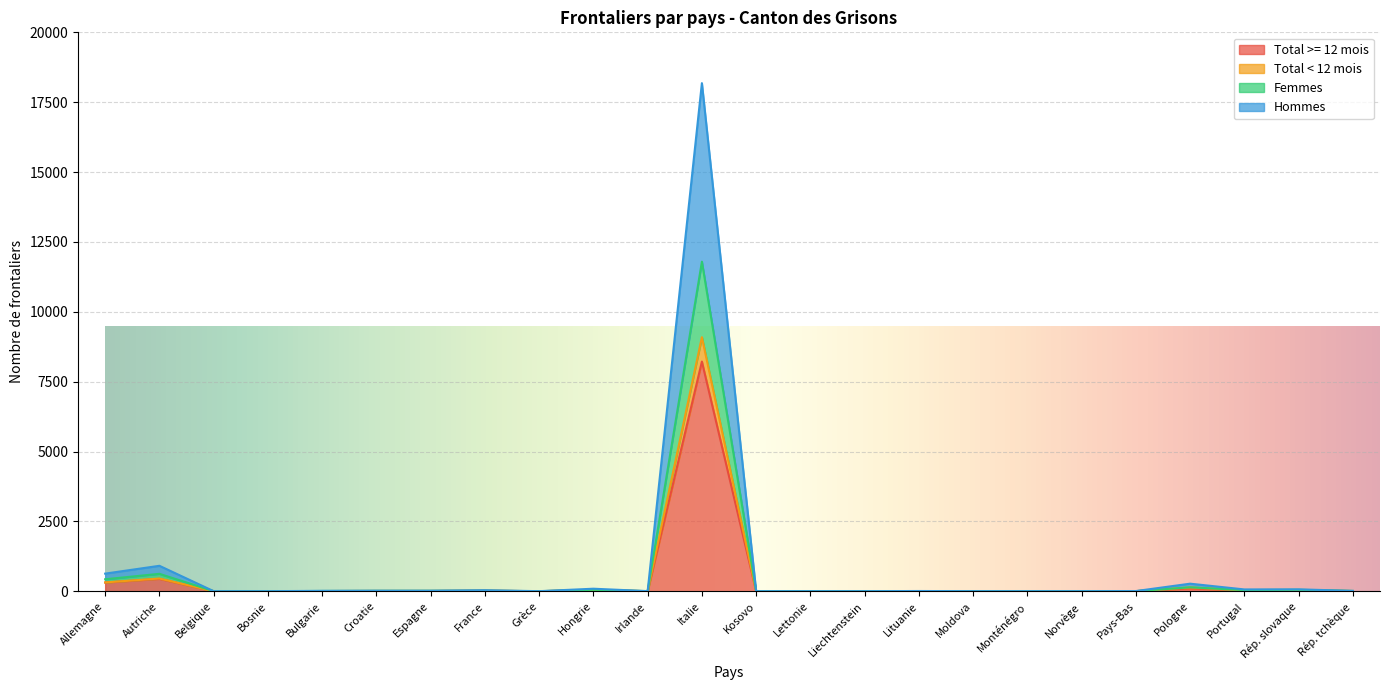

What is the difference between the Hommes values at Rép. tchèque and Bosnie?

6